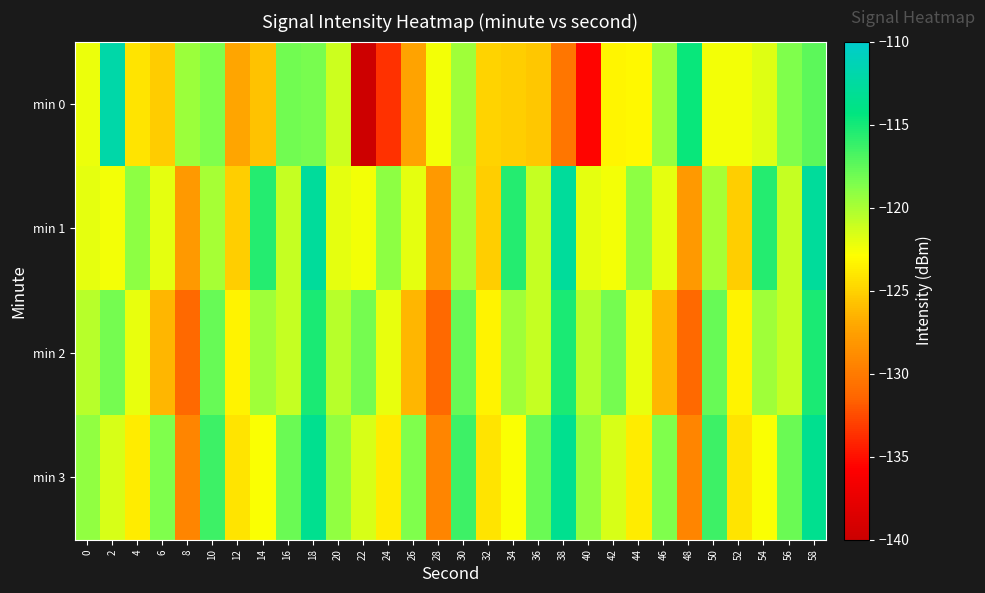

What is the total value across all series at 42?

-485.6